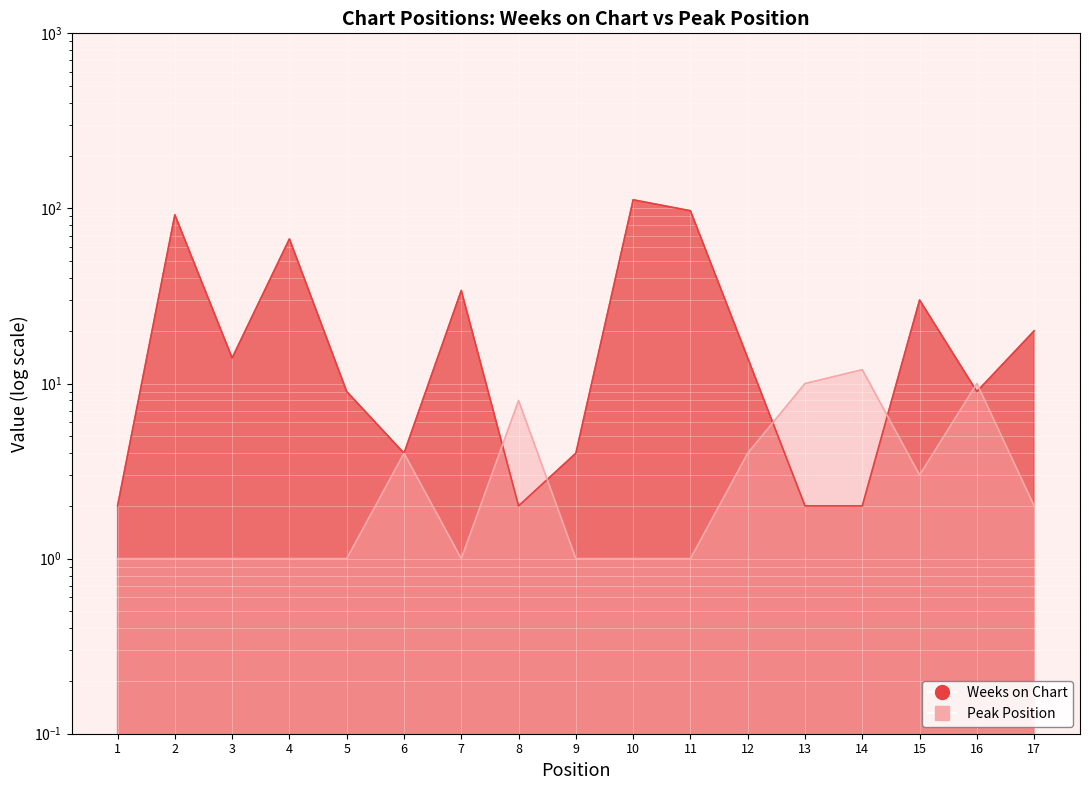

Which category has the lowest value across all series?

1